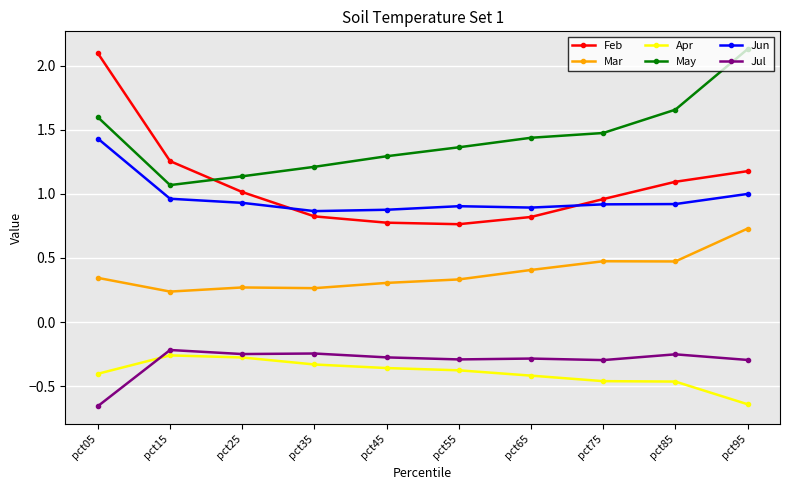

What is the total value across all series at pct75?

3.1